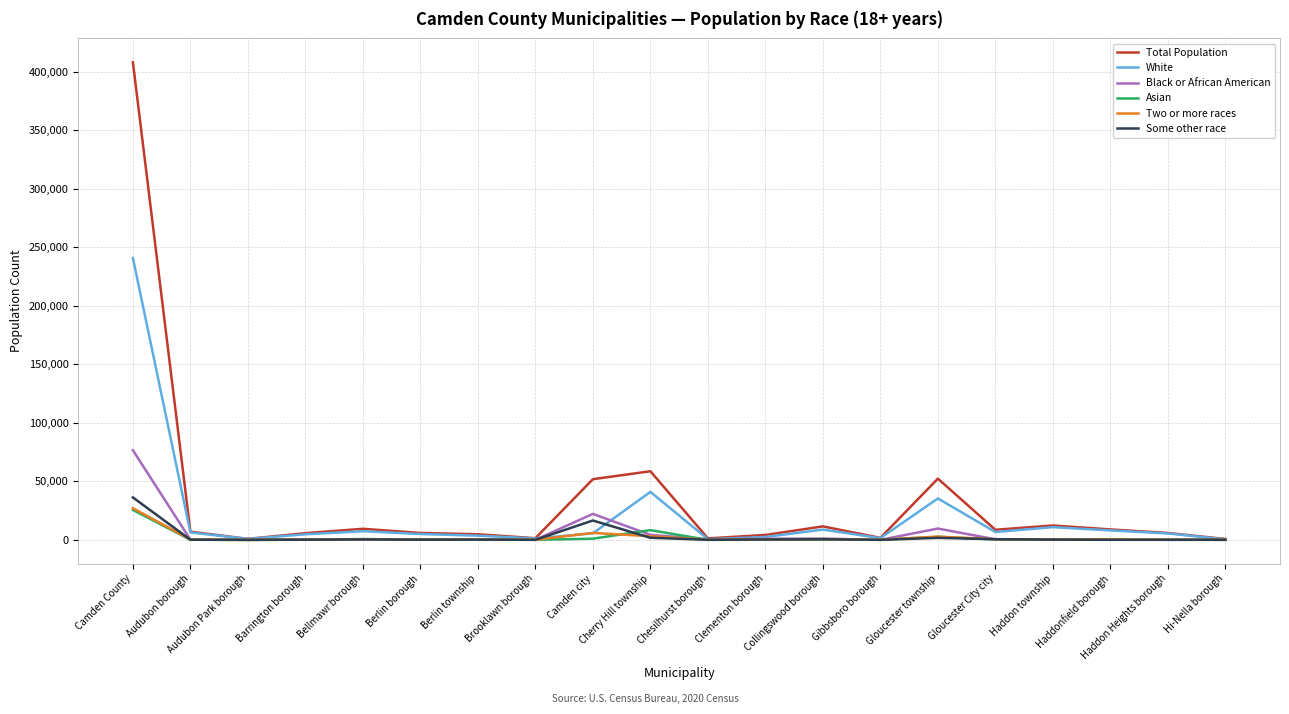

What is the minimum value for Asian?

3